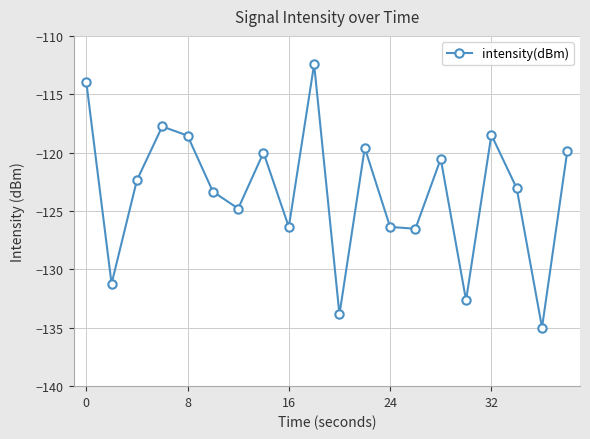

Reading right to left, what are all the values shown in this chart?

-119.8	-135.0	-123.1	-118.5	-132.6	-120.5	-126.5	-126.4	-119.6	-133.9	-112.4	-126.4	-120.0	-124.8	-123.3	-118.5	-117.8	-122.4	-131.2	-113.9